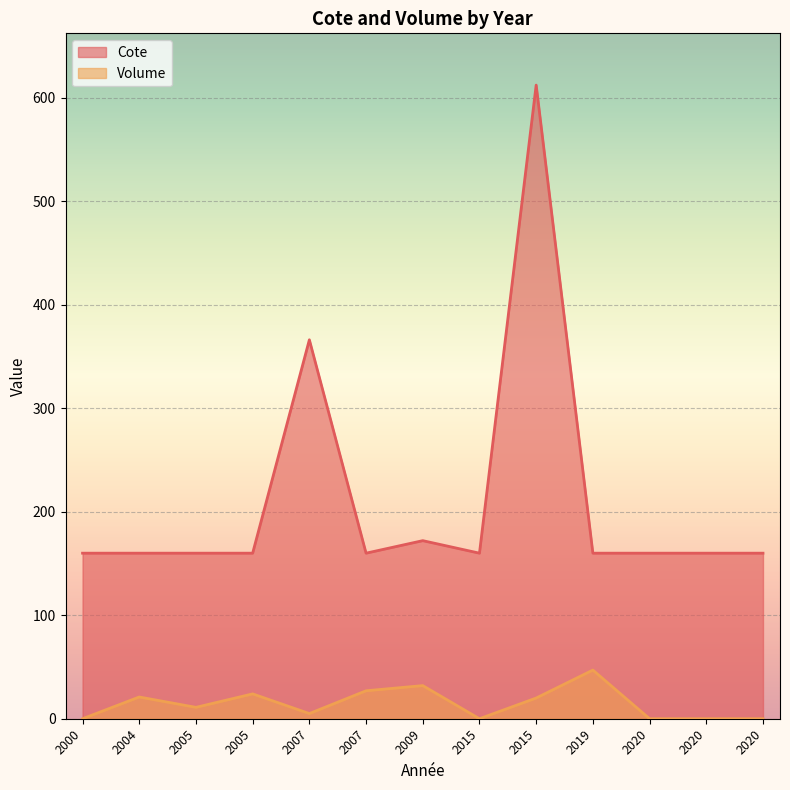

True or false: Volume and Cote cross at least once.

False